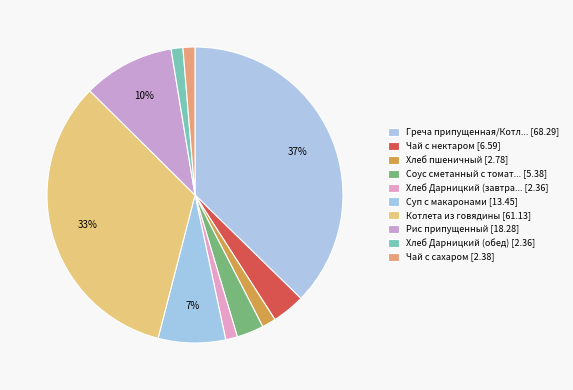

Count the number of slices in the pie.

10